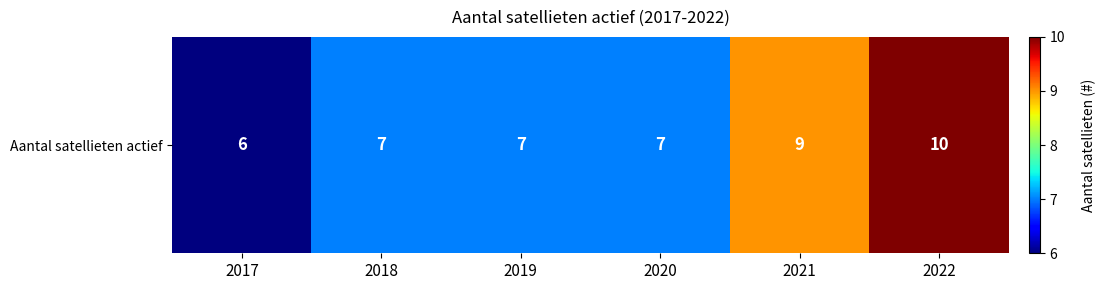

The value at 2017 is 9. True or false?

False